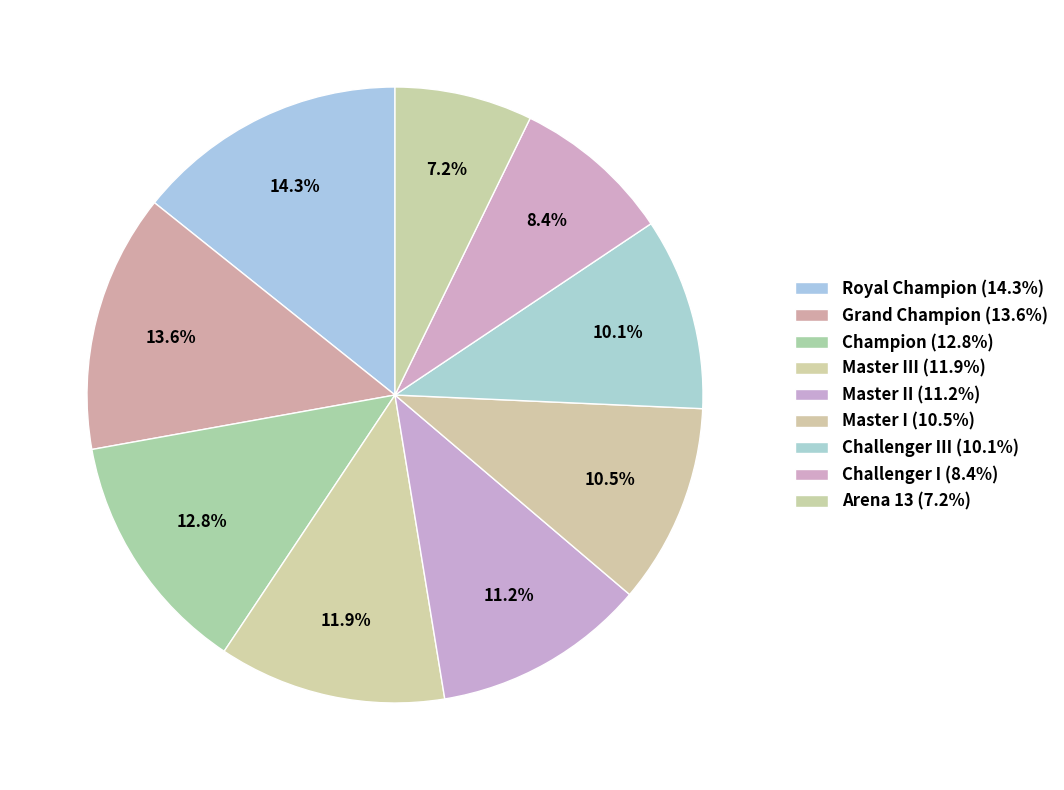

Count the number of slices in the pie.

9